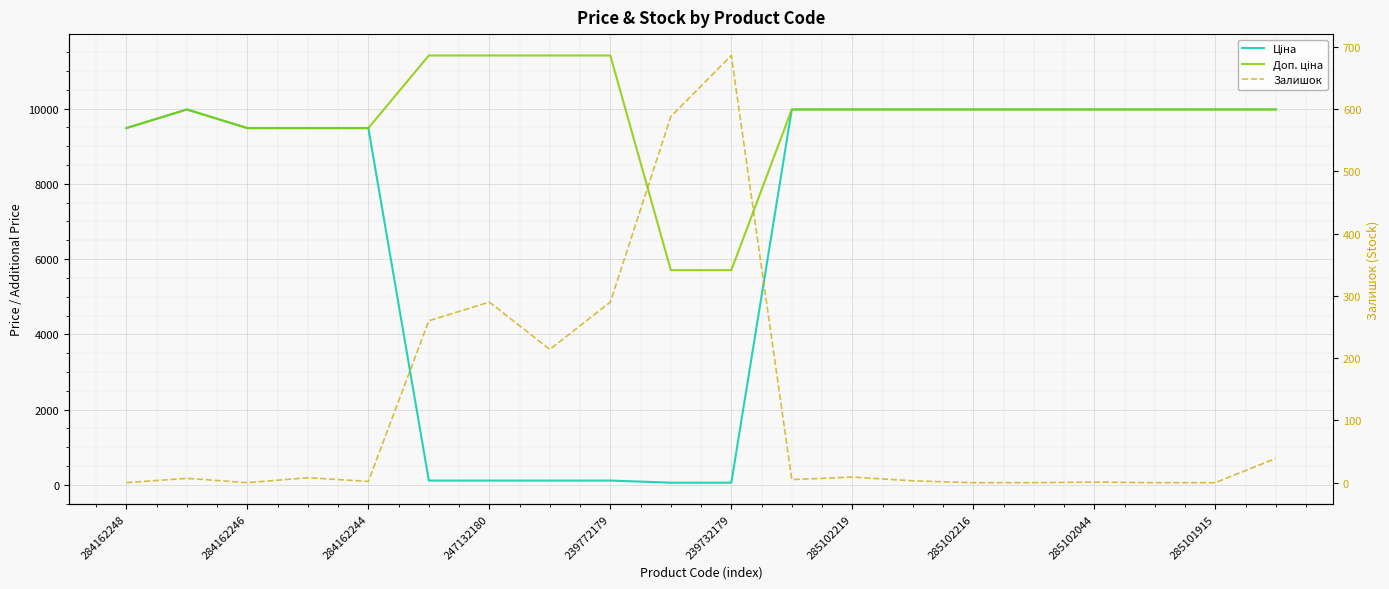

What is the value of the Доп. ціна point at the 4th from the left?

9480.1